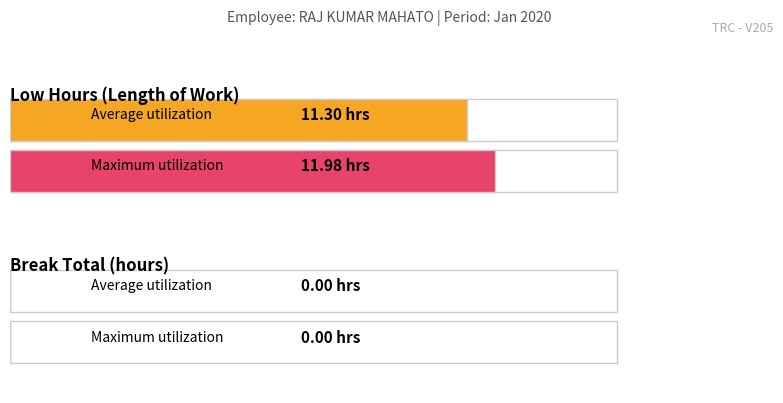

Is the value of Break Total at 10 greater than the value of Low (hours) at 12?

No